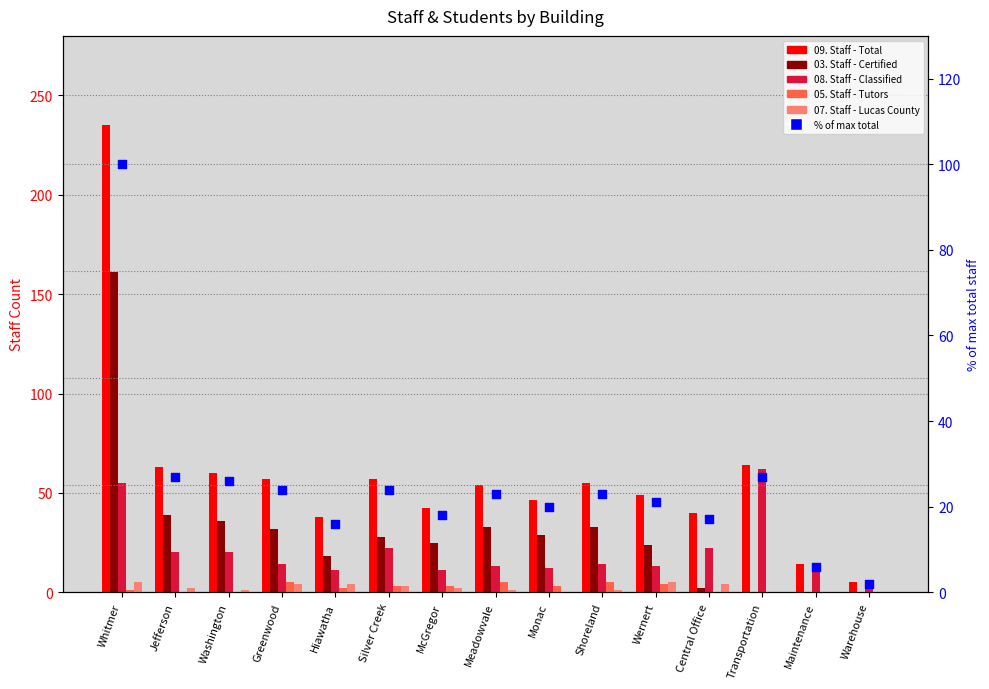

At how many categories does at least one series exceed 47?

9